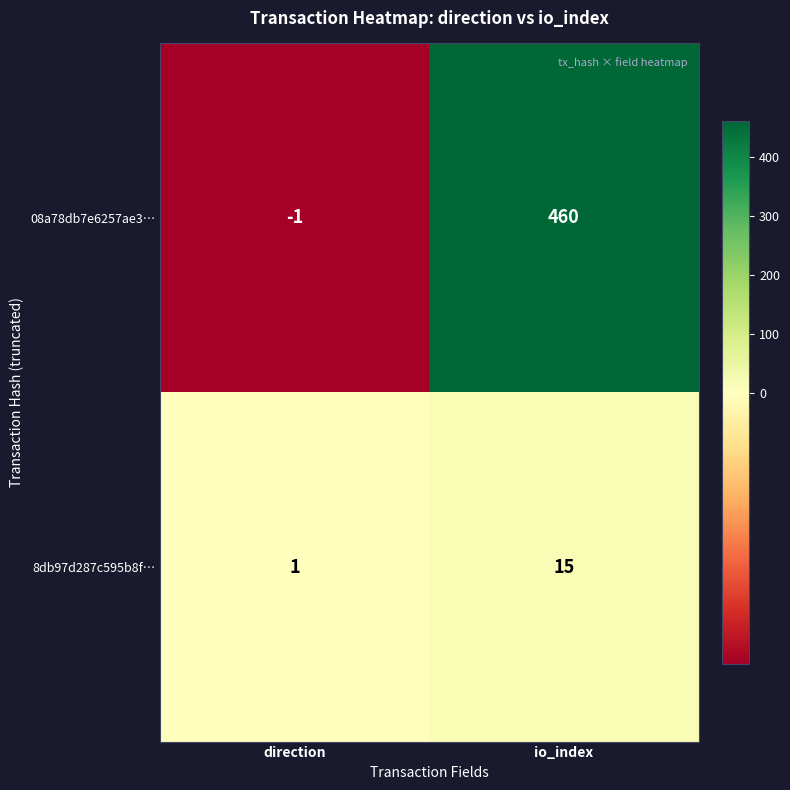

Where is 8db97d287c595b8f… nearest to the value 8?

direction